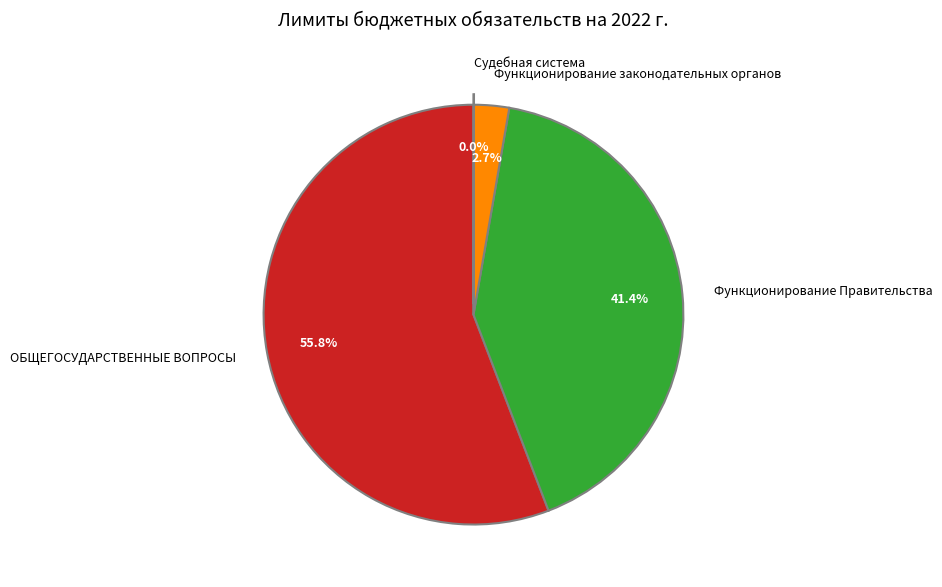

What is the largest slice in the pie chart?

ОБЩЕГОСУДАРСТВЕННЫЕ ВОПРОСЫ